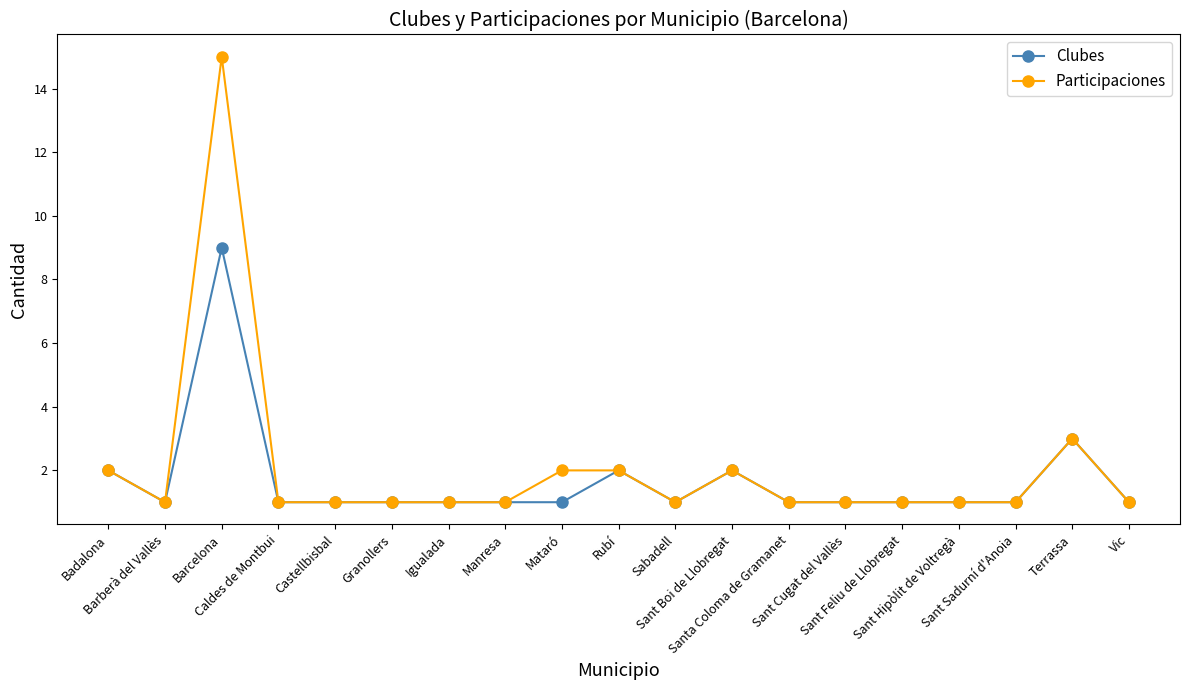

Count the number of categories in the chart.

19